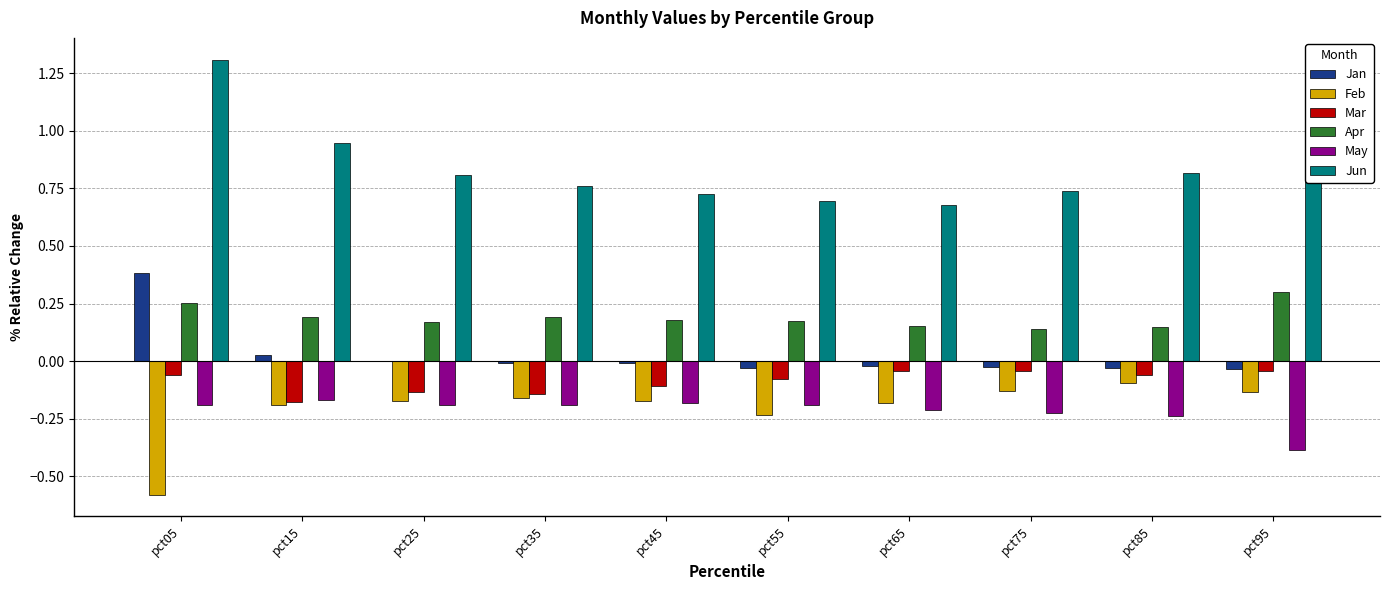

Which series has the largest range (max minus min)?

Jun